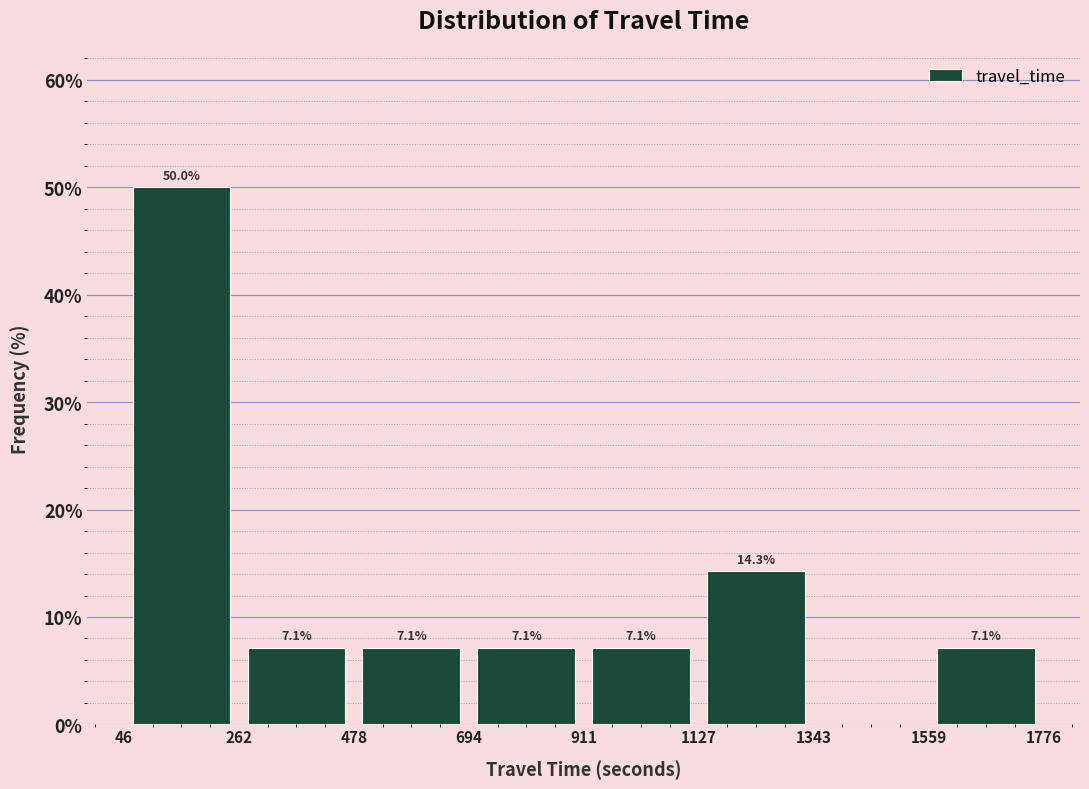

Over which range of the x-axis is the bar tallest?

46 to 262